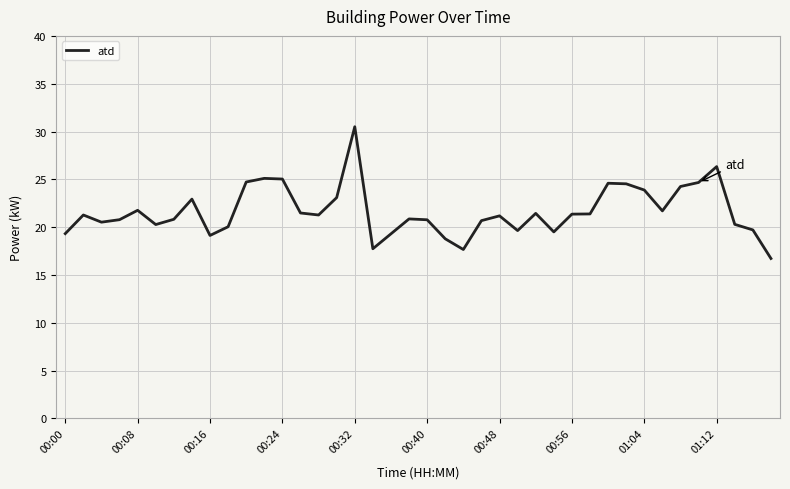

What is the difference between the maximum and minimum values?

13.8